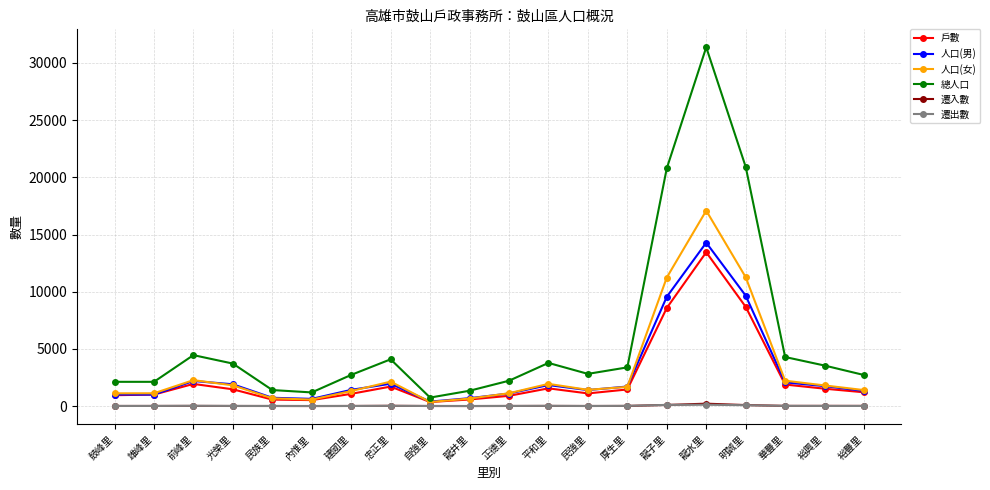

Which series has the widest spread of values?

總人口